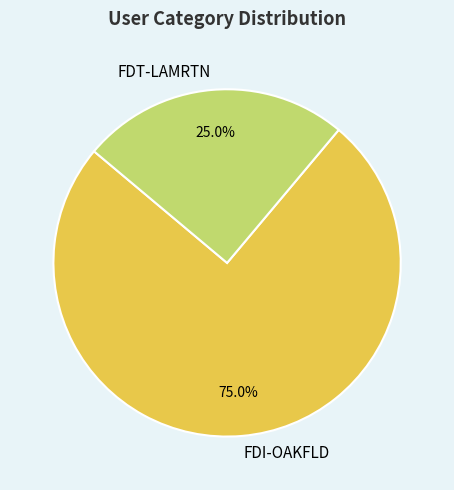

Is it true that FDT-LAMRTN is 25% of the pie?

True